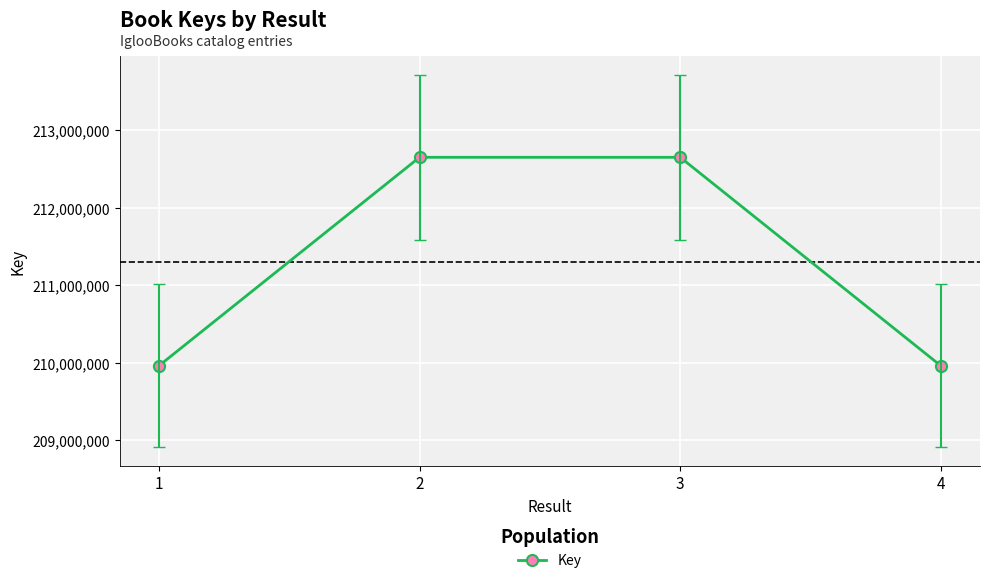

Approximately how many times larger is the value at 1 compared to 2?

1.0